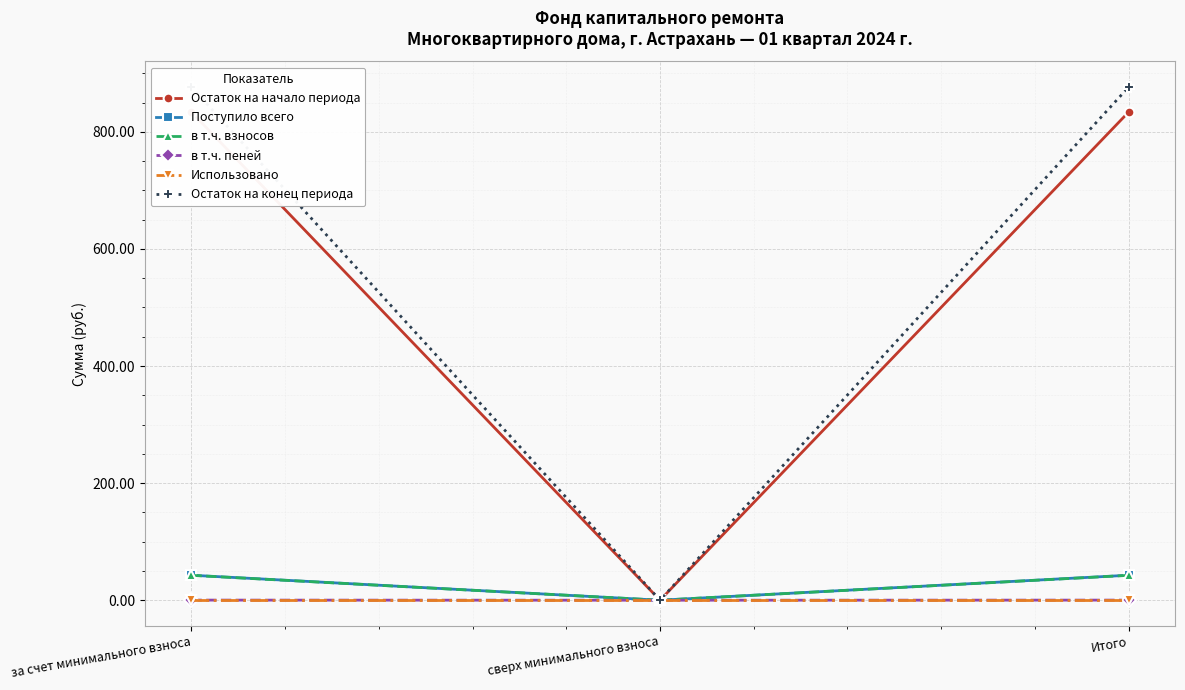

Which category has the highest value in the Поступило всего series?

за счет минимального взноса